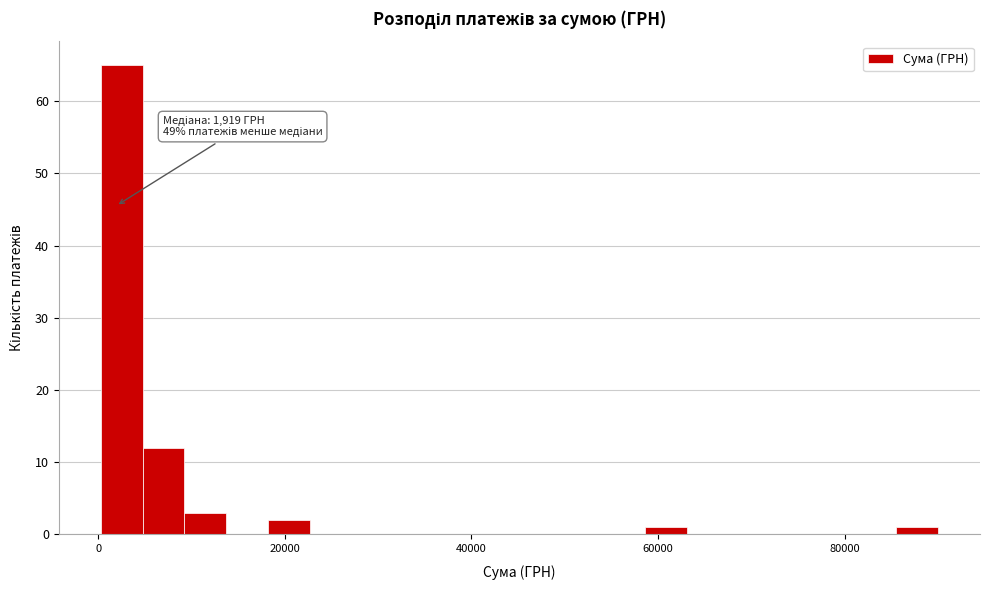

Read against the x-axis, roughly where is the centre of the tallest bar?

2000